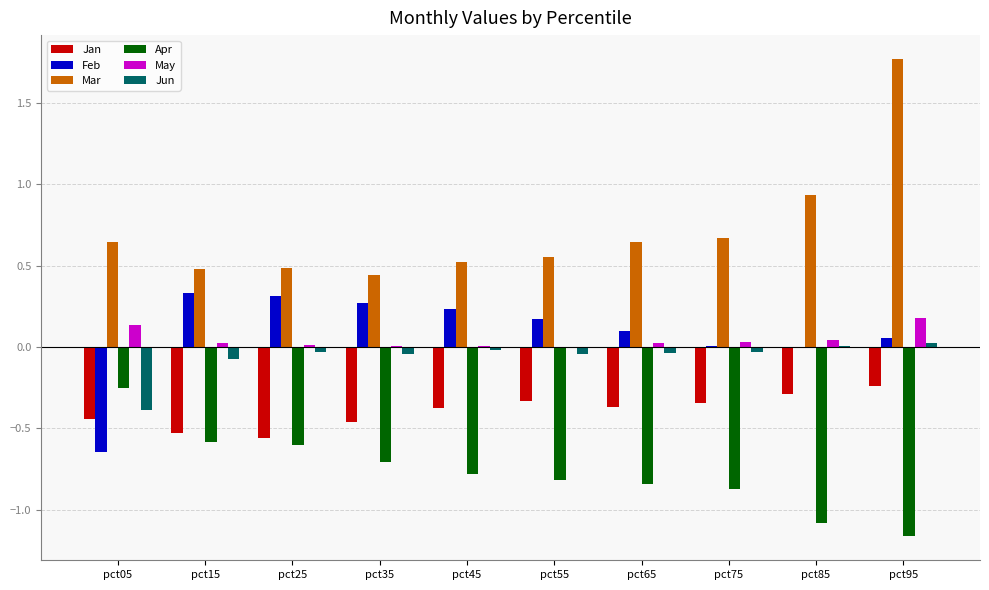

Is the value of Apr at pct85 greater than the value of Feb at pct15?

No